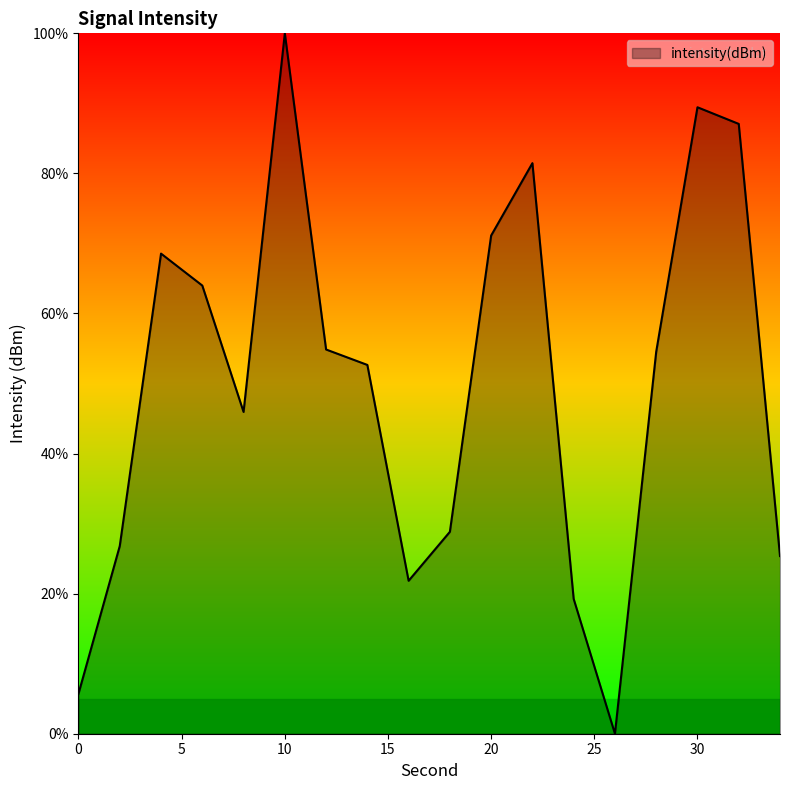

How many values are above zero?

17